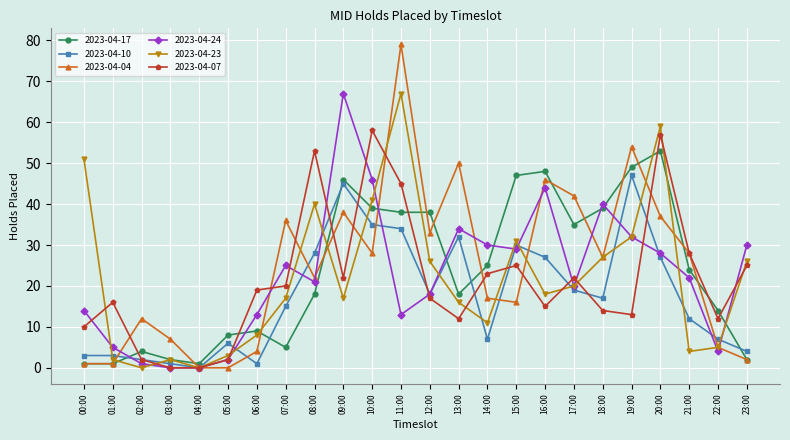

How many series are shown in this chart?

6